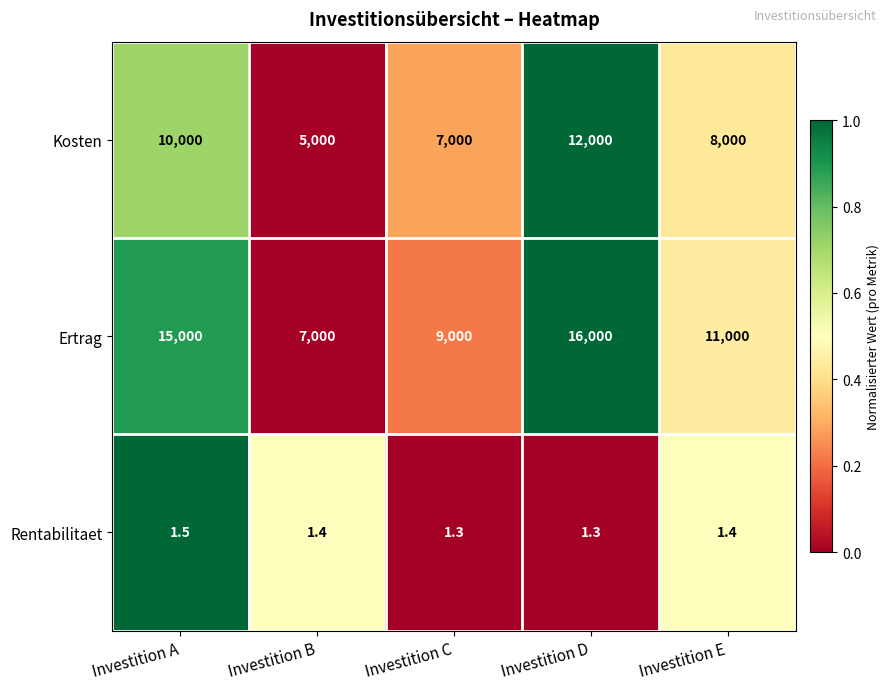

At which label is Ertrag closest to 11500?

Investition E